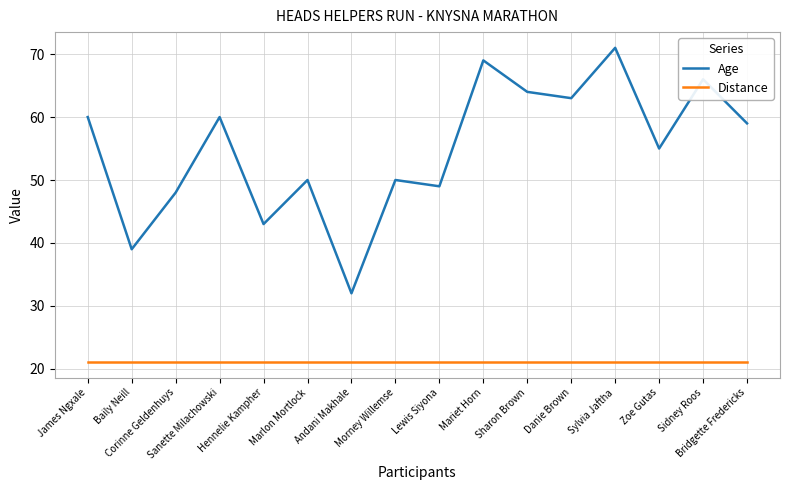

At Hennelie Kampher, list the series in order from smallest to largest.

Distance, Age